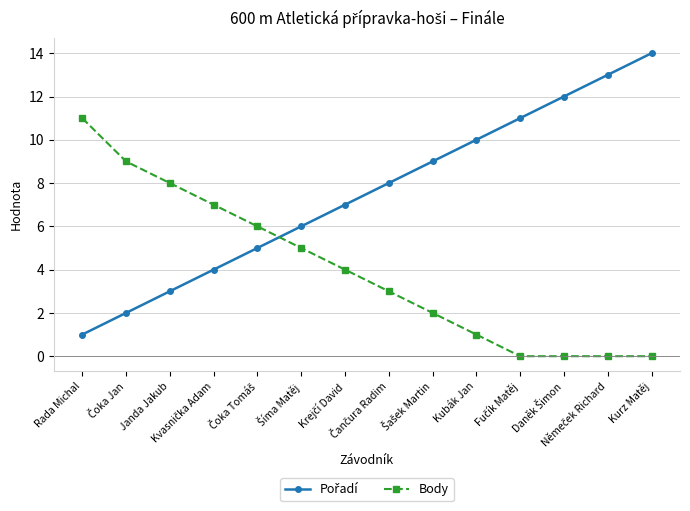

True or false: Body has more than 1 interior local peaks.

False